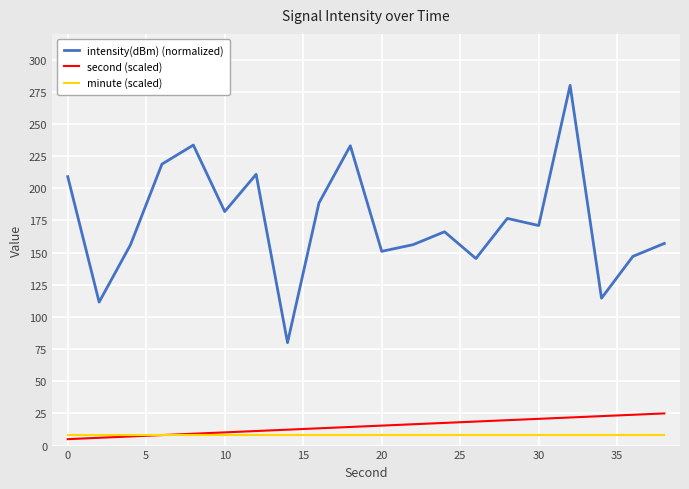

Which series has the largest total across all categories?

intensity(dBm) (normalized)